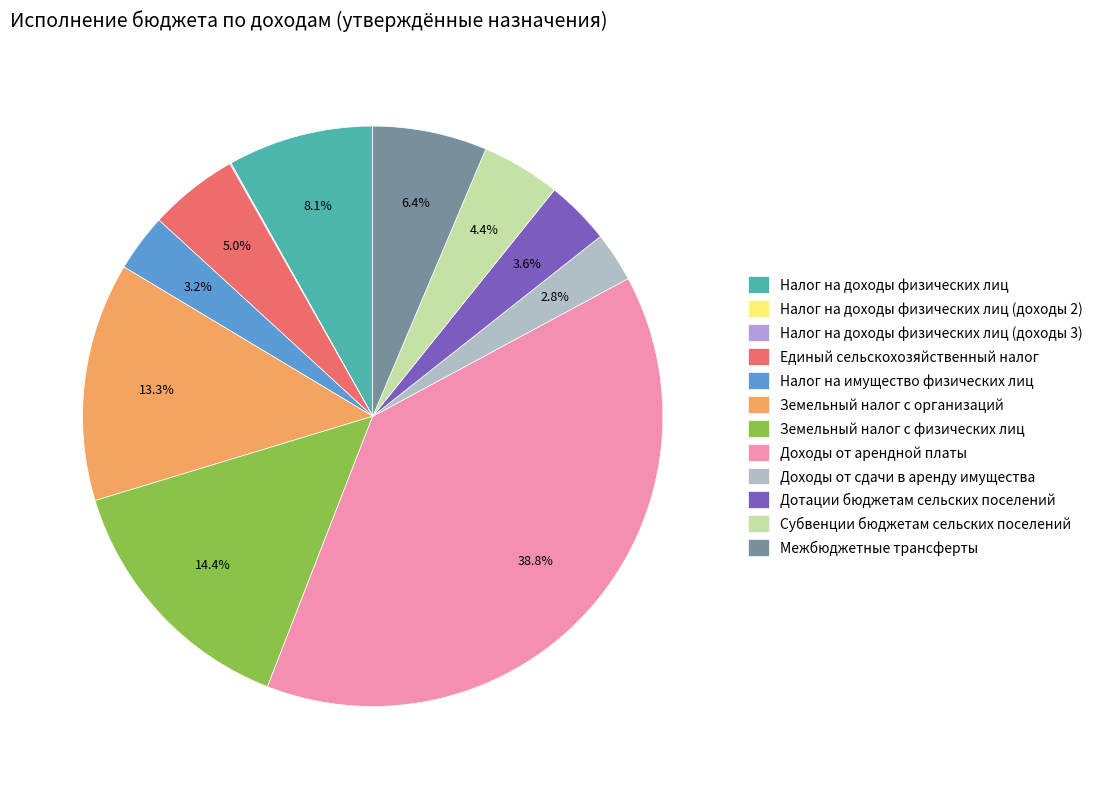

What percentage is NOT represented by Единый сельскохозяйственный налог?

95.0%